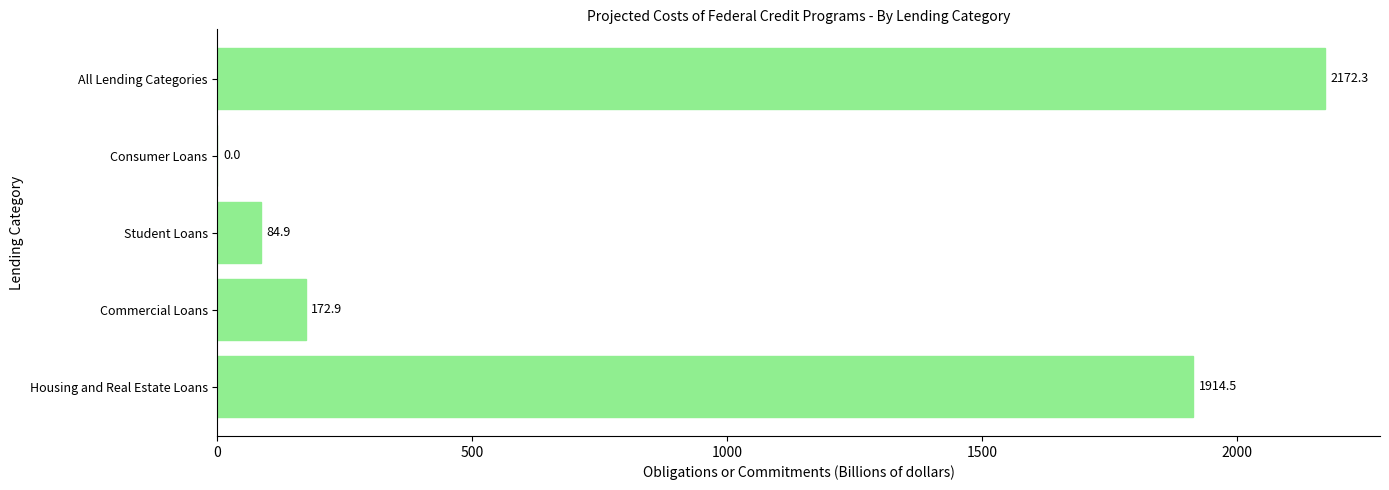

True or false: the data shows 261.6 at Commercial Loans.

False